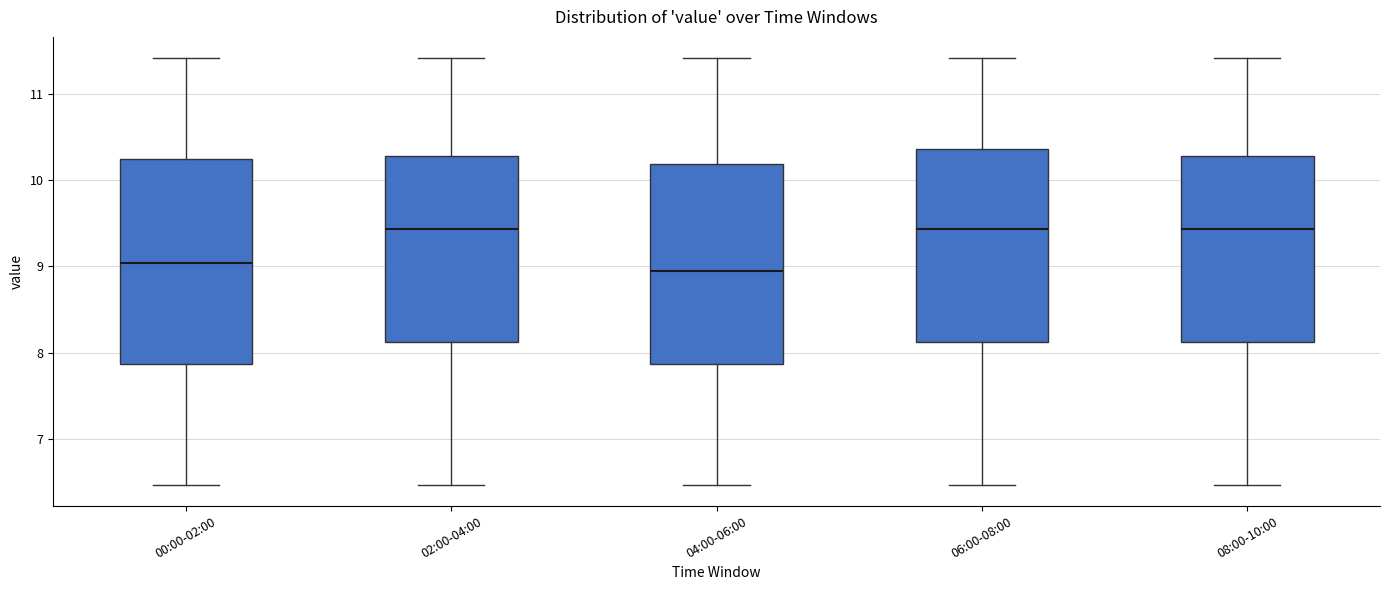

Reading left to right, read every box against the y-axis: the position of its median line, the range the box covers, and the ends of its whiskers. The values are not printed on the chart, so give them approximately, as read against the axis.

00:00-02:00: median 9.0, box 7.9 to 10.2, whiskers 6.5 to 11.4
02:00-04:00: median 9.4, box 8.1 to 10.3, whiskers 6.5 to 11.4
04:00-06:00: median 9.0, box 7.9 to 10.2, whiskers 6.5 to 11.4
06:00-08:00: median 9.4, box 8.1 to 10.4, whiskers 6.5 to 11.4
08:00-10:00: median 9.4, box 8.1 to 10.3, whiskers 6.5 to 11.4